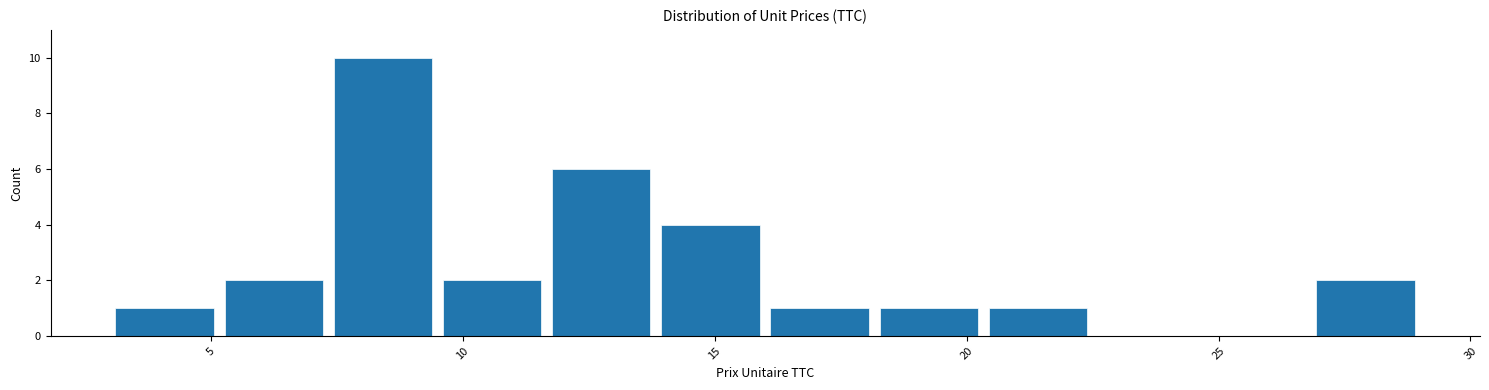

Which range on the x-axis has the tallest bar?

7.5 to 9.5